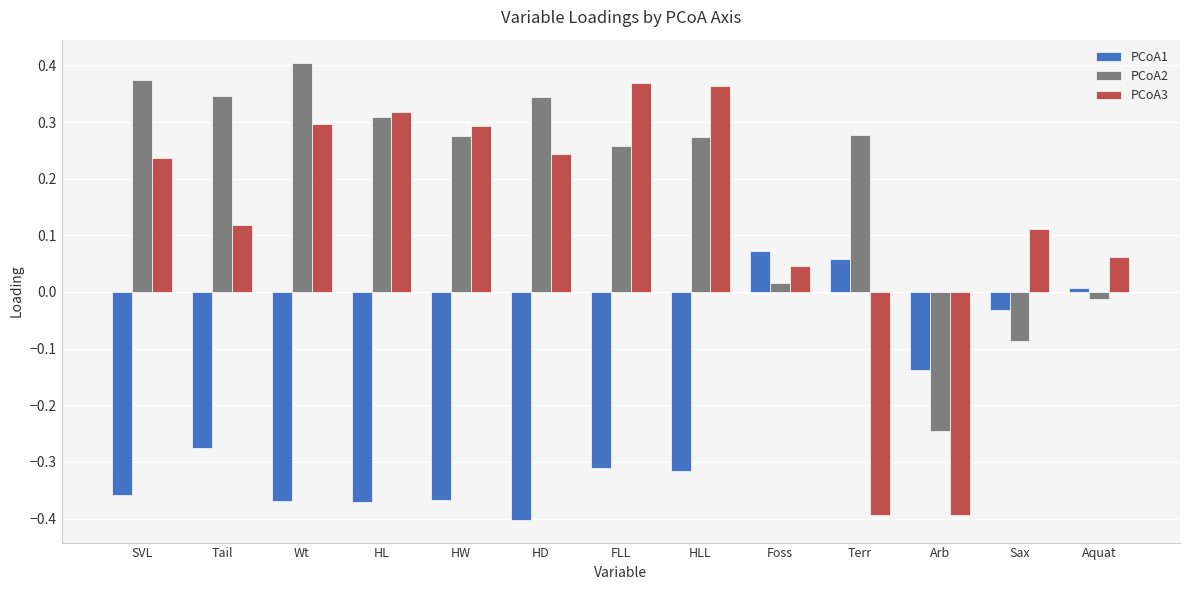

Which series has the largest total across all categories?

PCoA2